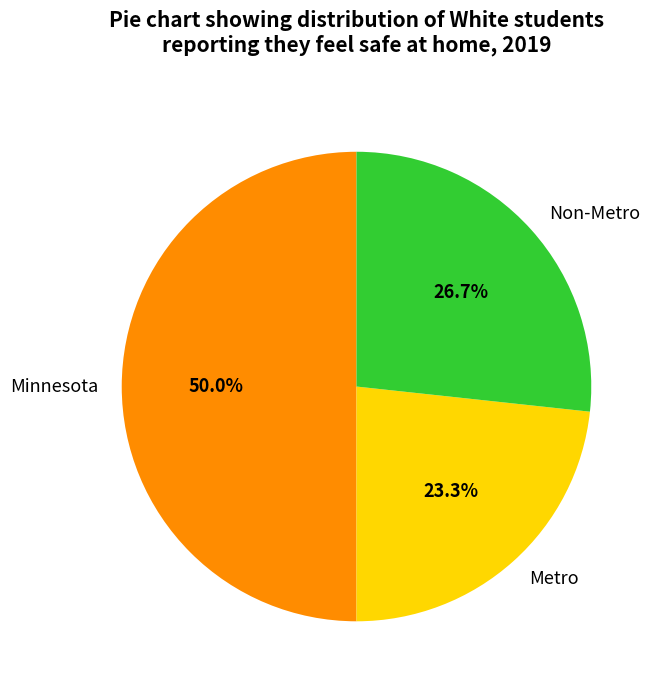

Which has a higher value, Non-Metro or Metro?

Non-Metro